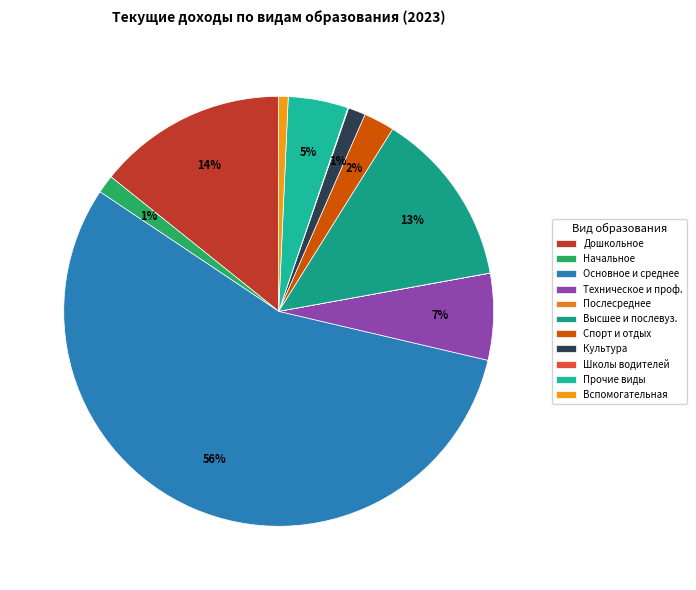

Which slice is the smallest?

послесреднее образование